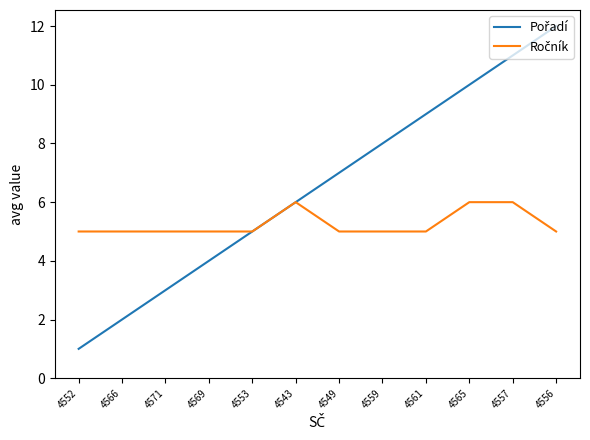

What is the greatest value displayed?

12